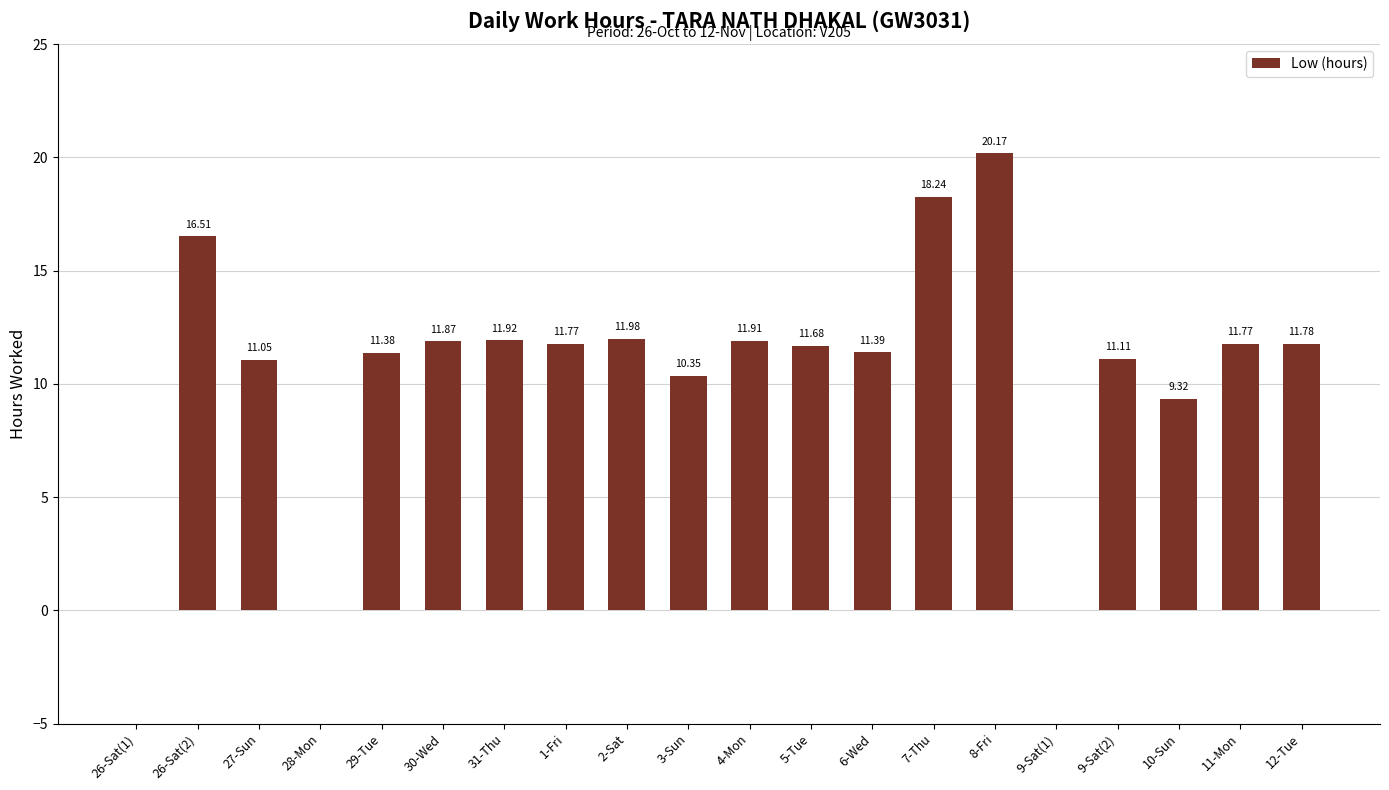

What is the ratio of the value at 30-Wed to the value at 9-Sat(2)?

1.1